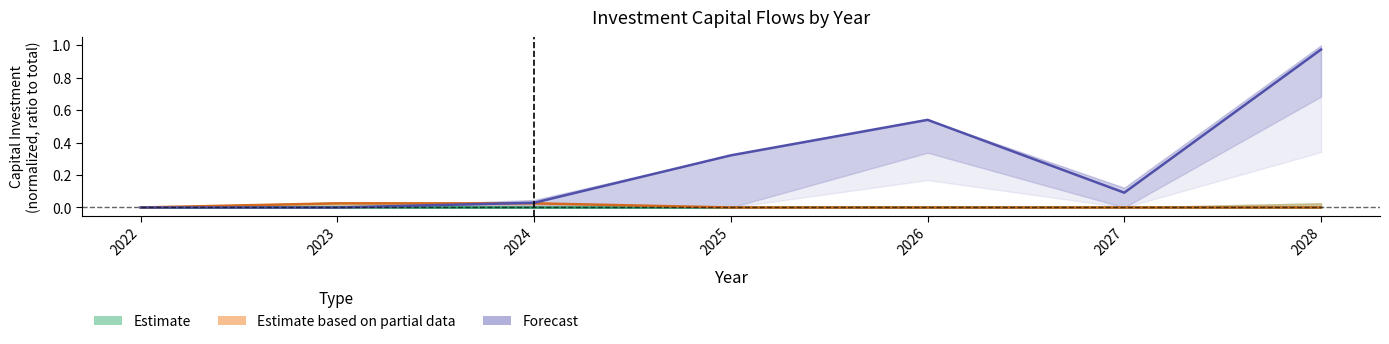

How many values in the Forecast series exceed 0?

5